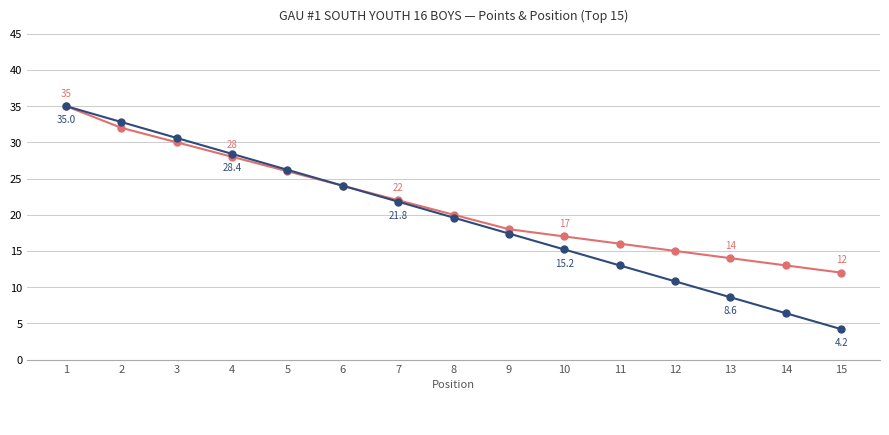

Which category has the lowest value across all series?

15